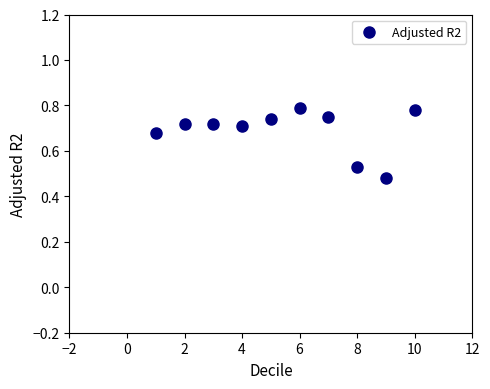

What is the range of X values (max minus min)?

9.0